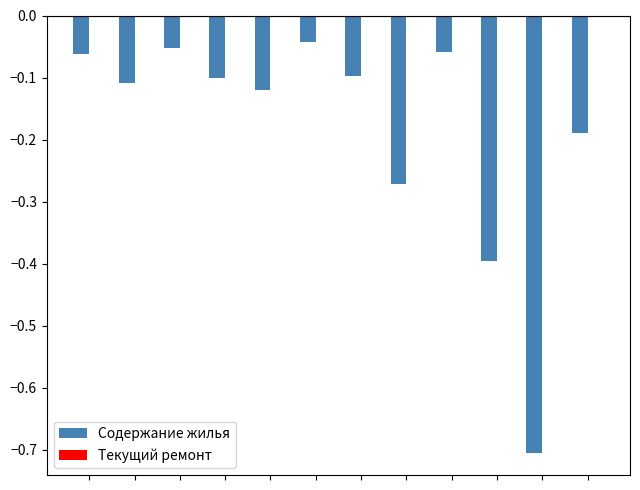

Does the chart contain stacked bars?

No